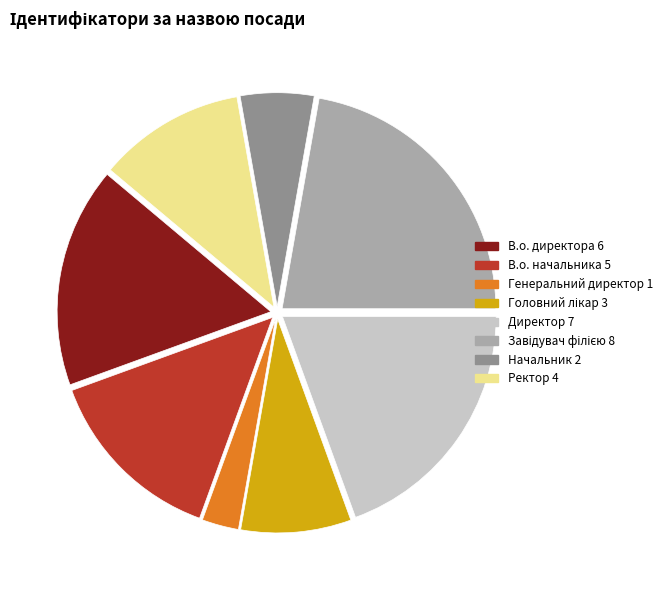

How many slices are in this pie chart?

8